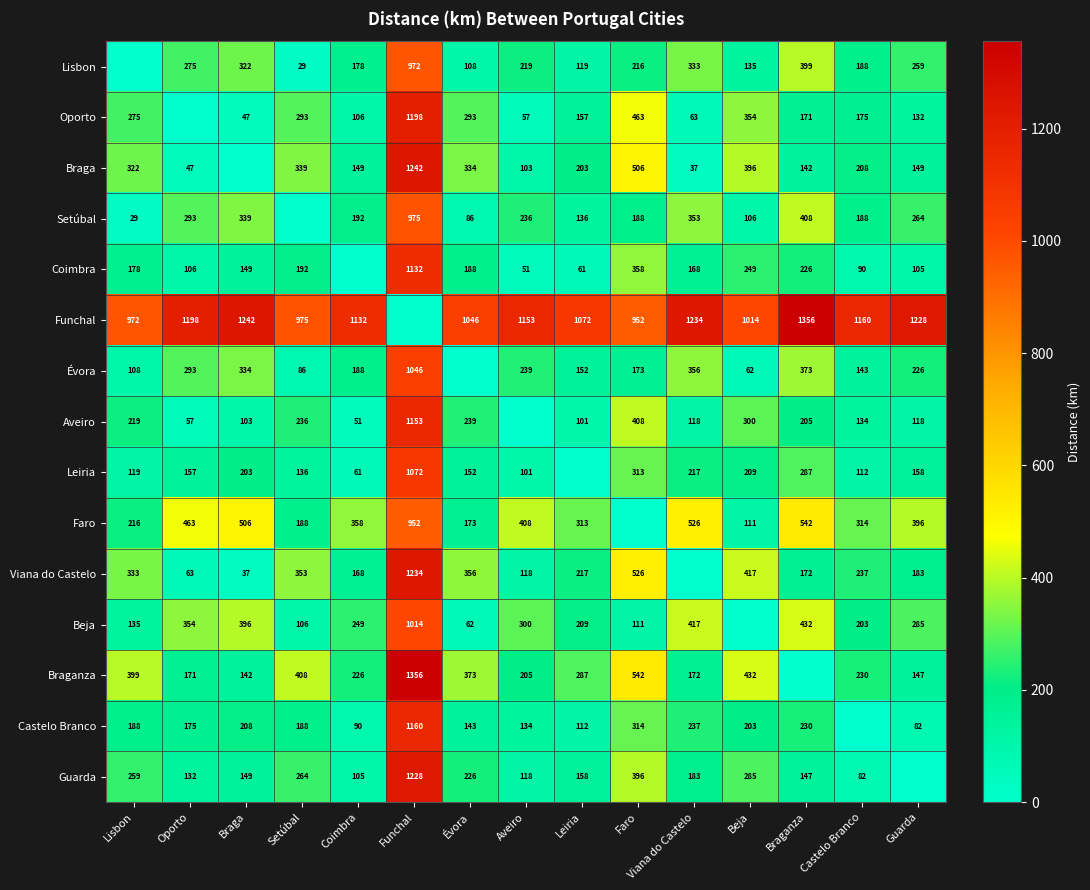

At how many categories does at least one series exceed 613?

15